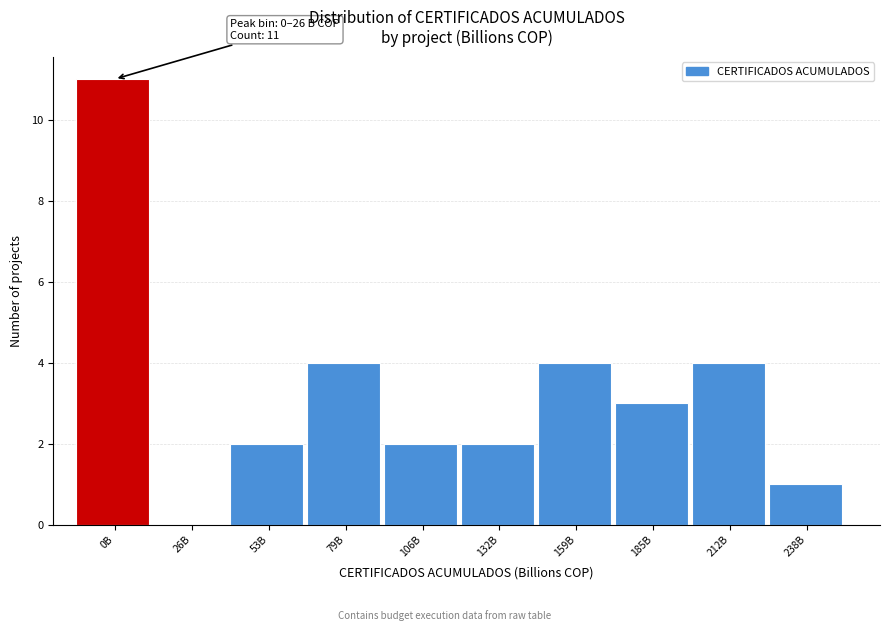

Reading right to left, what are all the values shown in this chart?

238B=1	212B=4	185B=3	159B=4	132B=2	106B=2	79B=4	53B=2	26B=0	0B=11